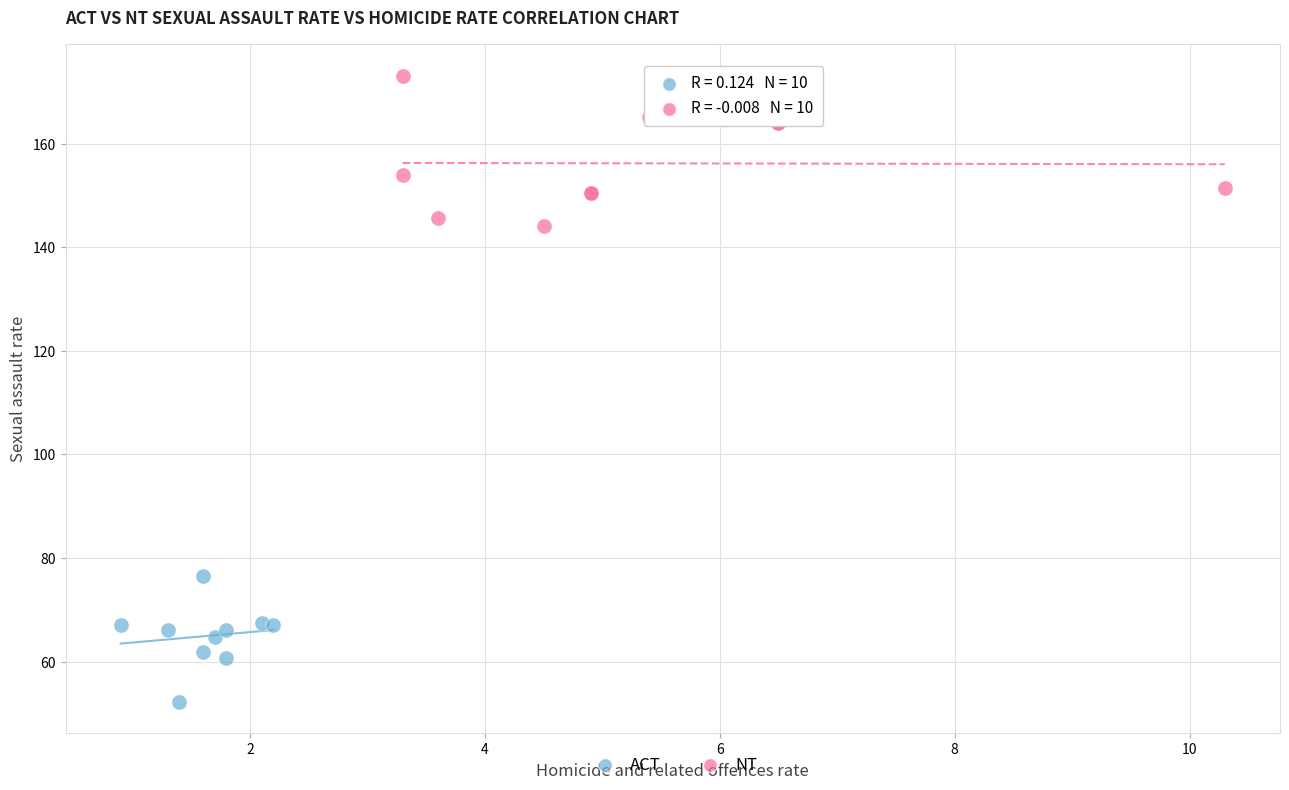

Which series reaches the maximum Y coordinate?

NT